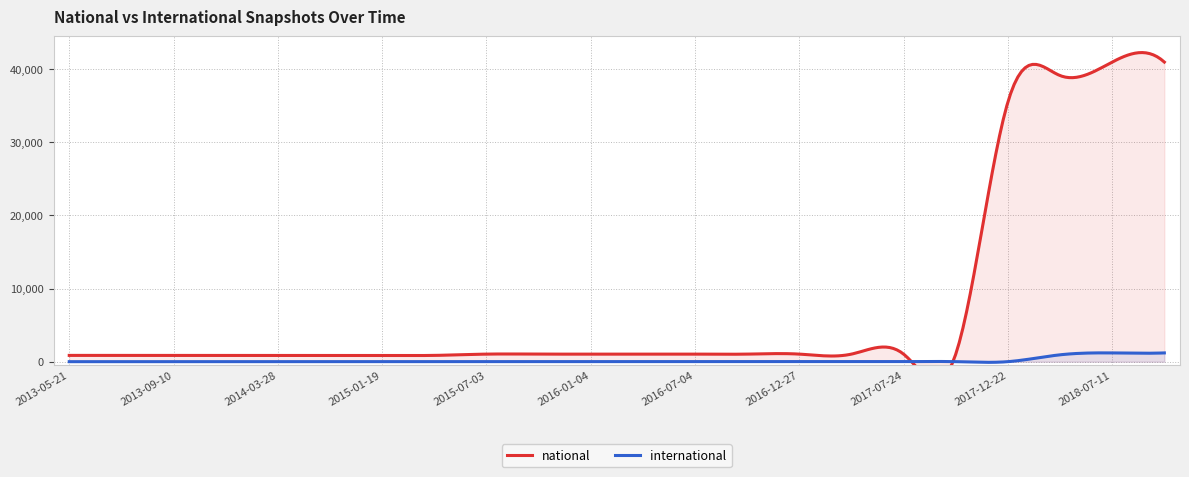

Reading left to right, list all the values displayed in this chart.

national: 859	859	859	859	859	859	859	859	1035	1035	1035	1035	1035	1035	1035	1035	1035	1035	35514	39125	40969	40969
international: 0	0	0	0	0	0	0	0	3	3	3	3	3	3	3	3	3	3	3	940	1198	1198